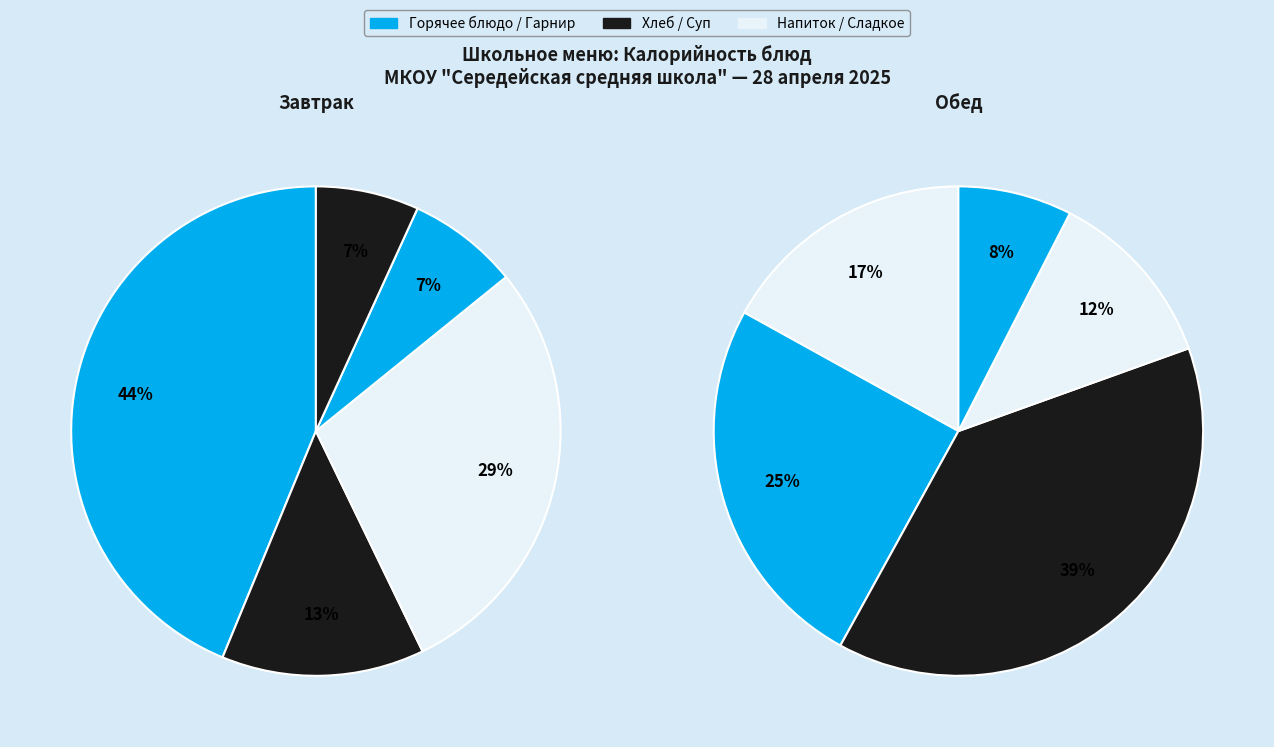

How many segments does this pie chart have?

10